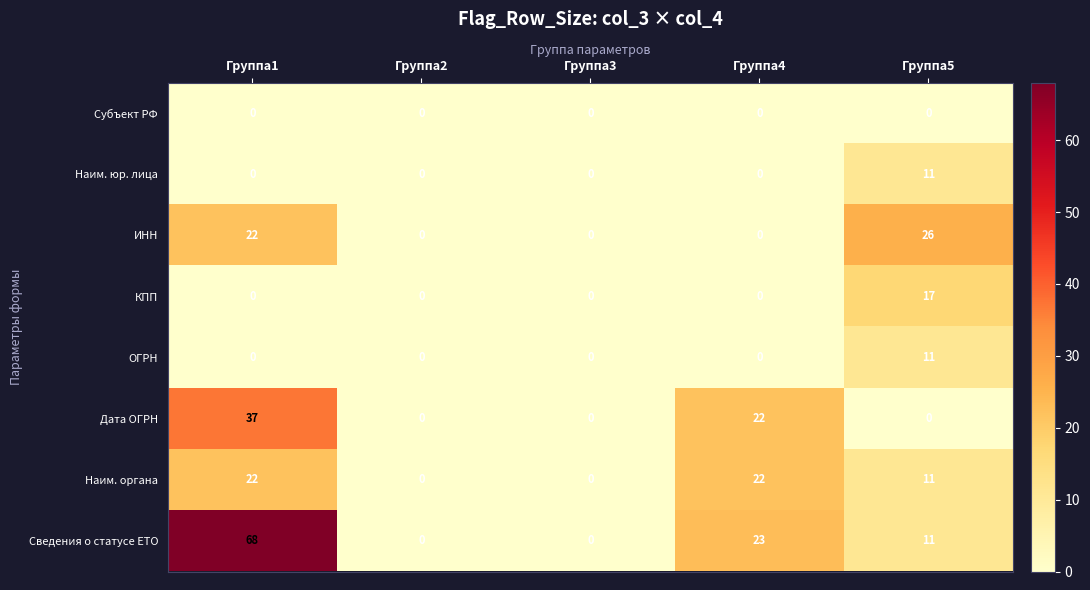

What is the difference between the Наим. органа values at Группа3 and Группа1?

22